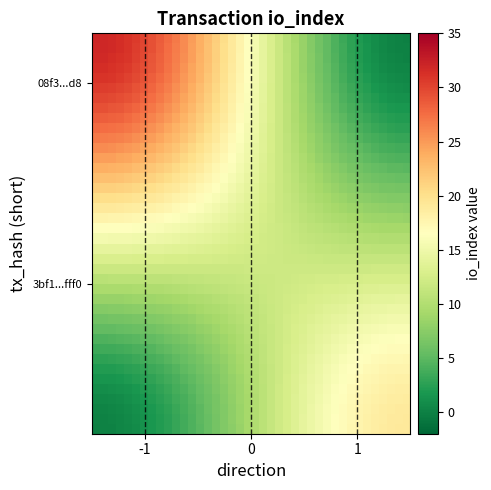

Count the number of data series in this chart.

40